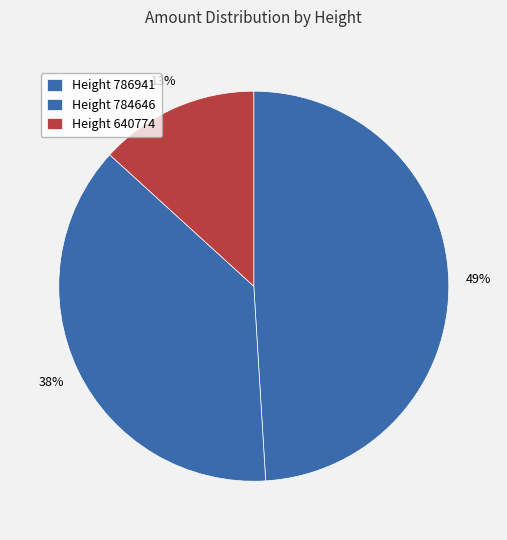

How many segments does this pie chart have?

3